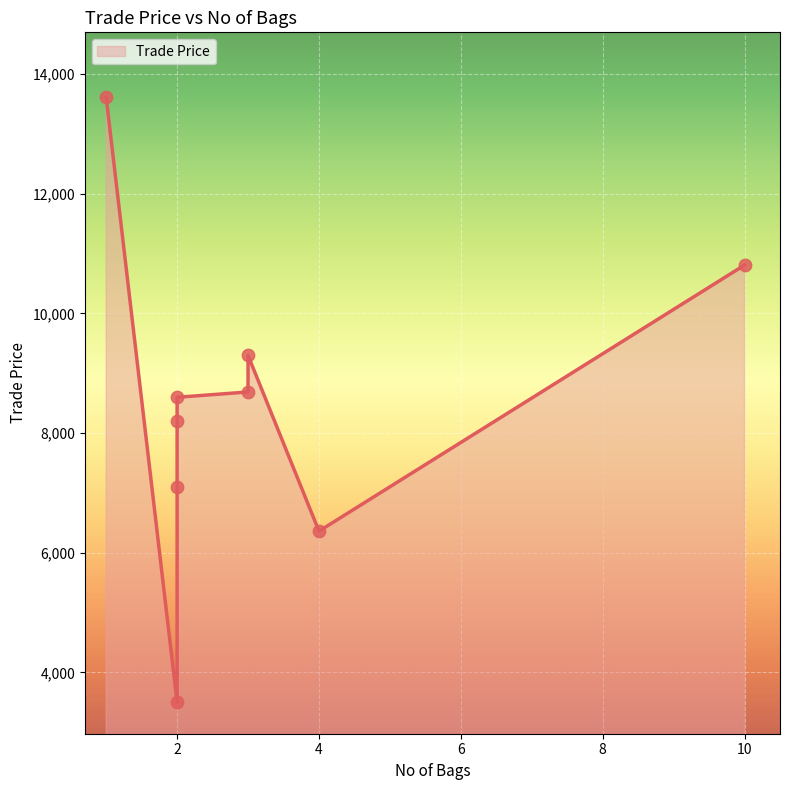

What is the ratio of the value at 3 to the value at 2?

1.2